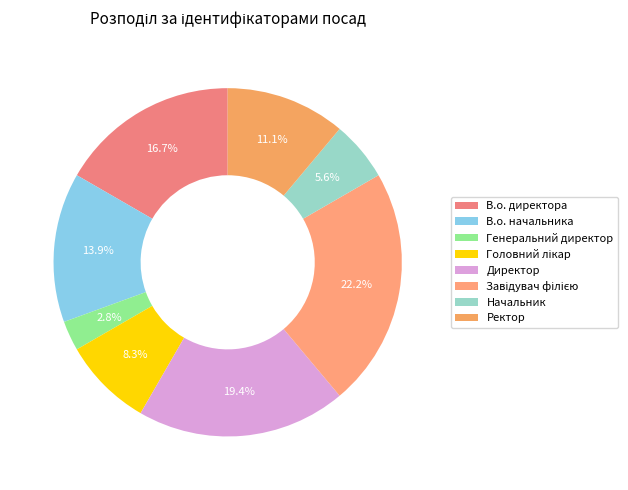

The Директор slice represents 19% of the pie. True or false?

True